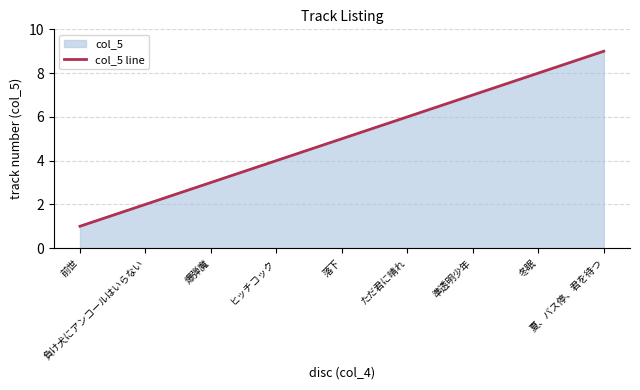

What is the ratio of the value at 準透明少年 to the value at ヒッチコック?

1.8